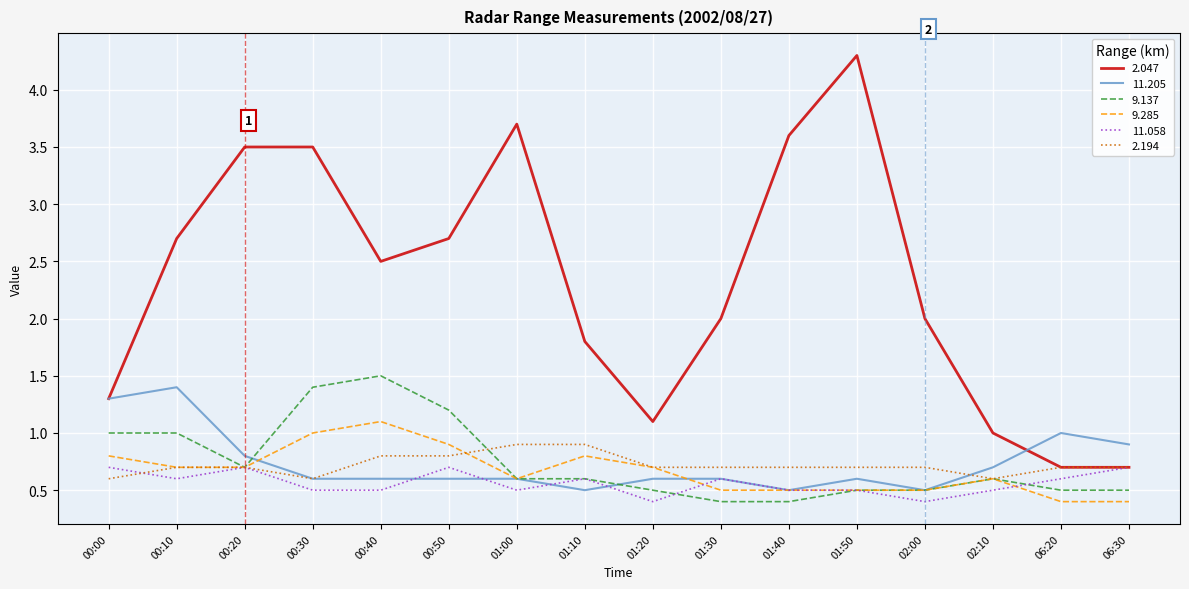

Where do 11.058 and 11.205 first cross each other?

00:40 and 00:50